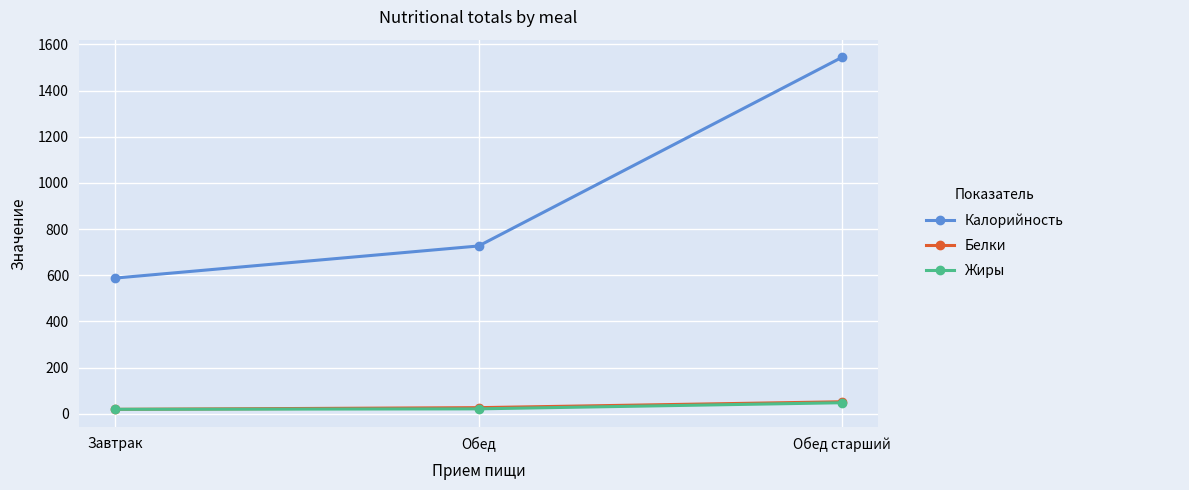

What is the label of the 3rd point from the left?

Обед старший